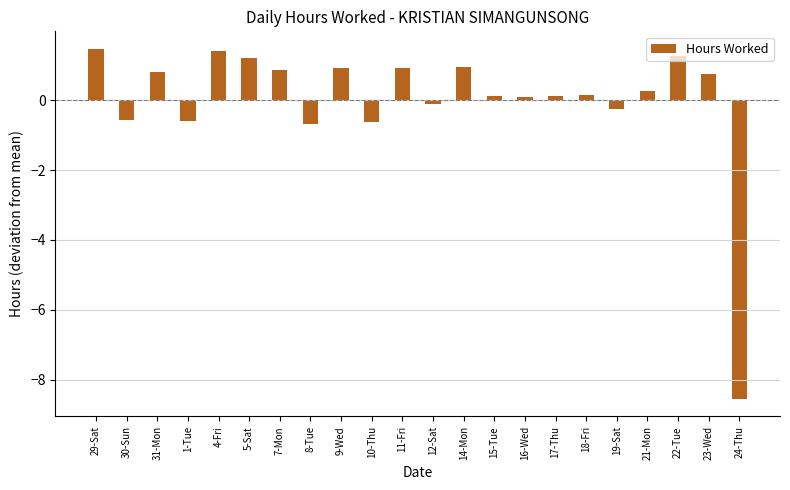

What is the change in value from 29-Sat to 30-Sun?

-2.0